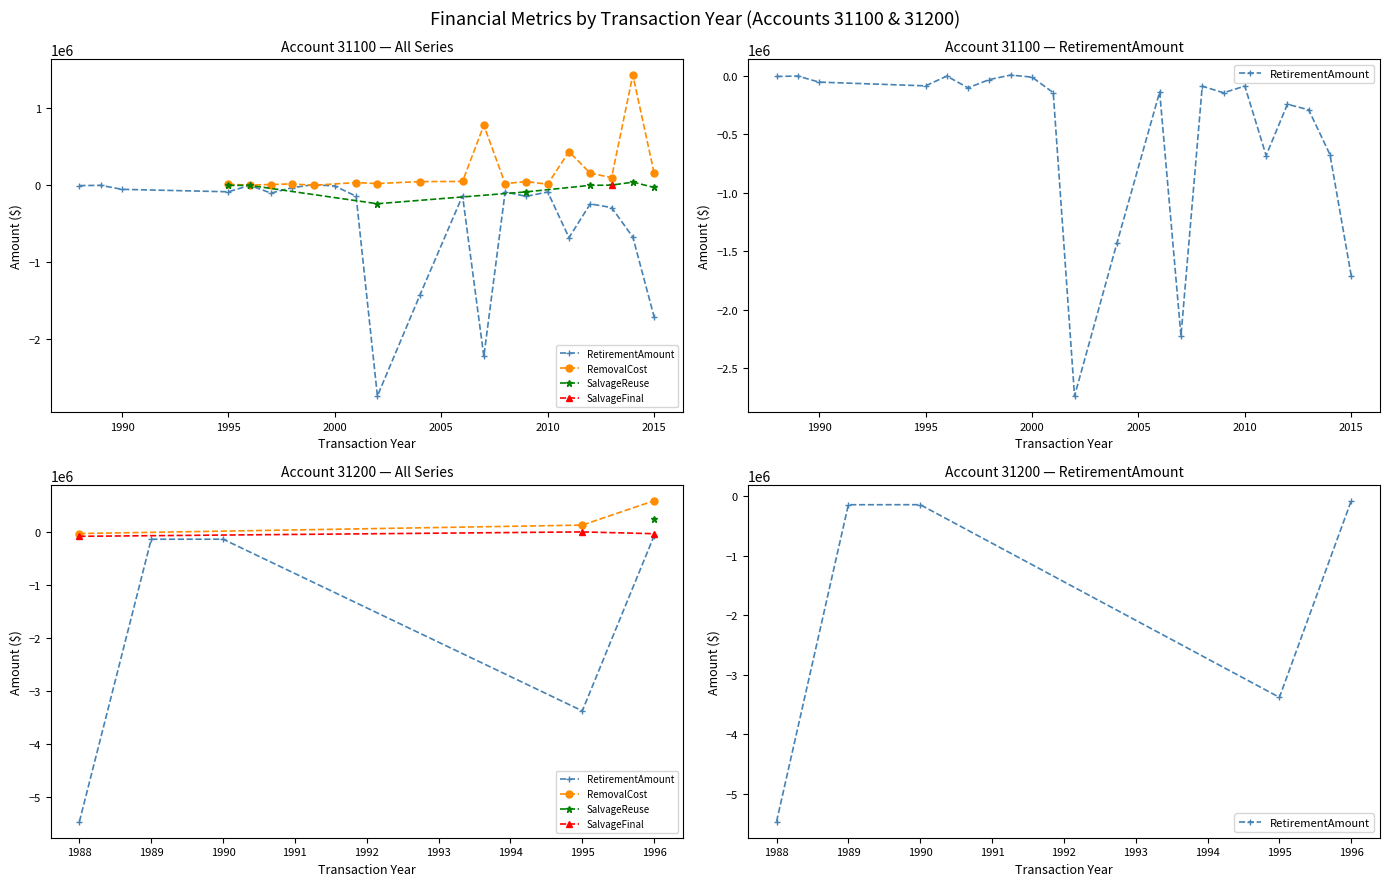

How many interior local valleys does the RemovalCost series have?

6